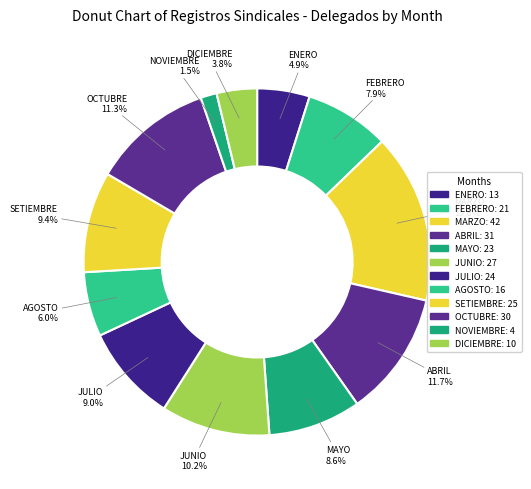

Is FEBRERO the majority of the pie?

No